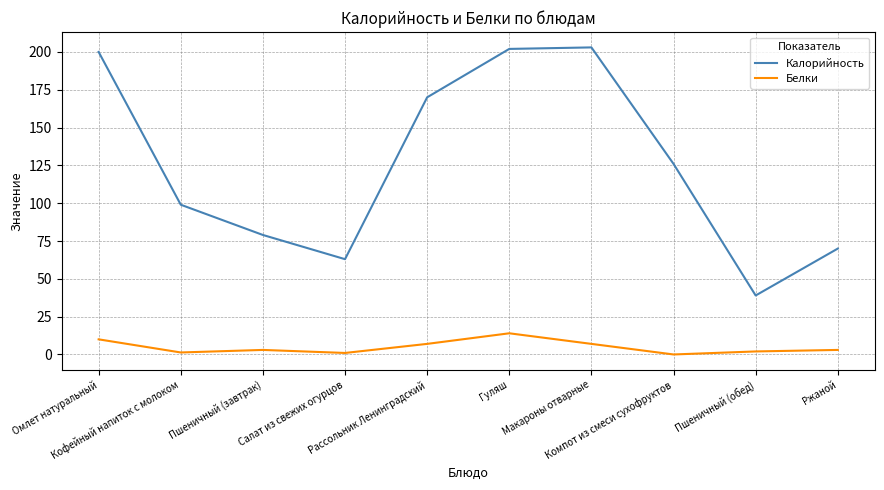

The Калорийность series shows 79.0 at Пшеничный (завтрак). True or false?

True